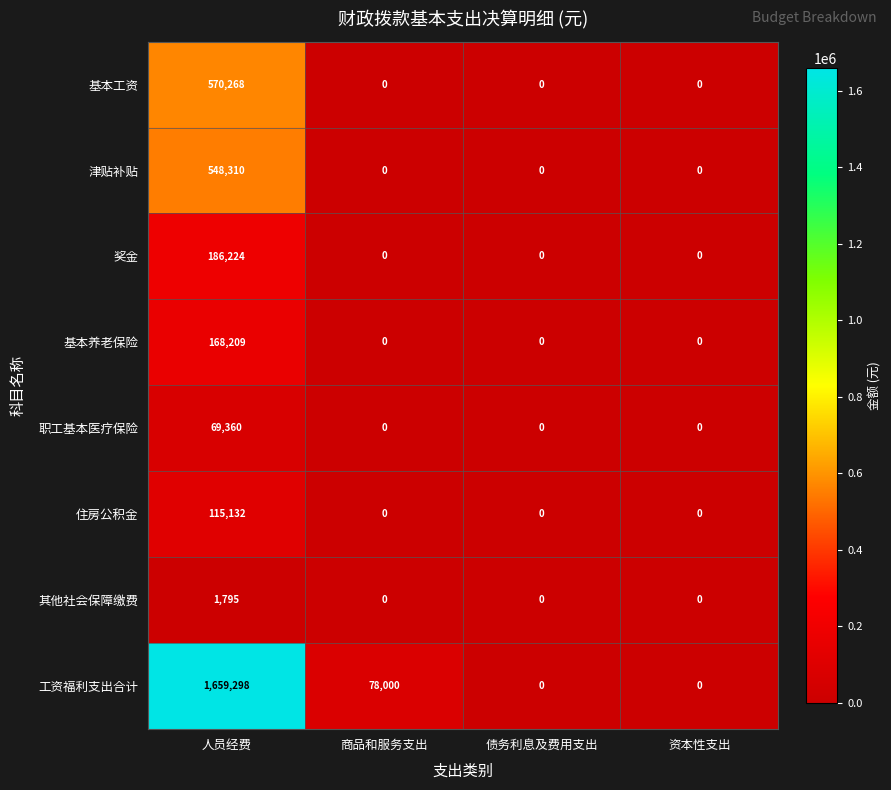

At 人员经费, list the series in order from largest to smallest.

工资福利支出合计, 基本工资, 津贴补贴, 奖金, 基本养老保险, 住房公积金, 职工基本医疗保险, 其他社会保障缴费